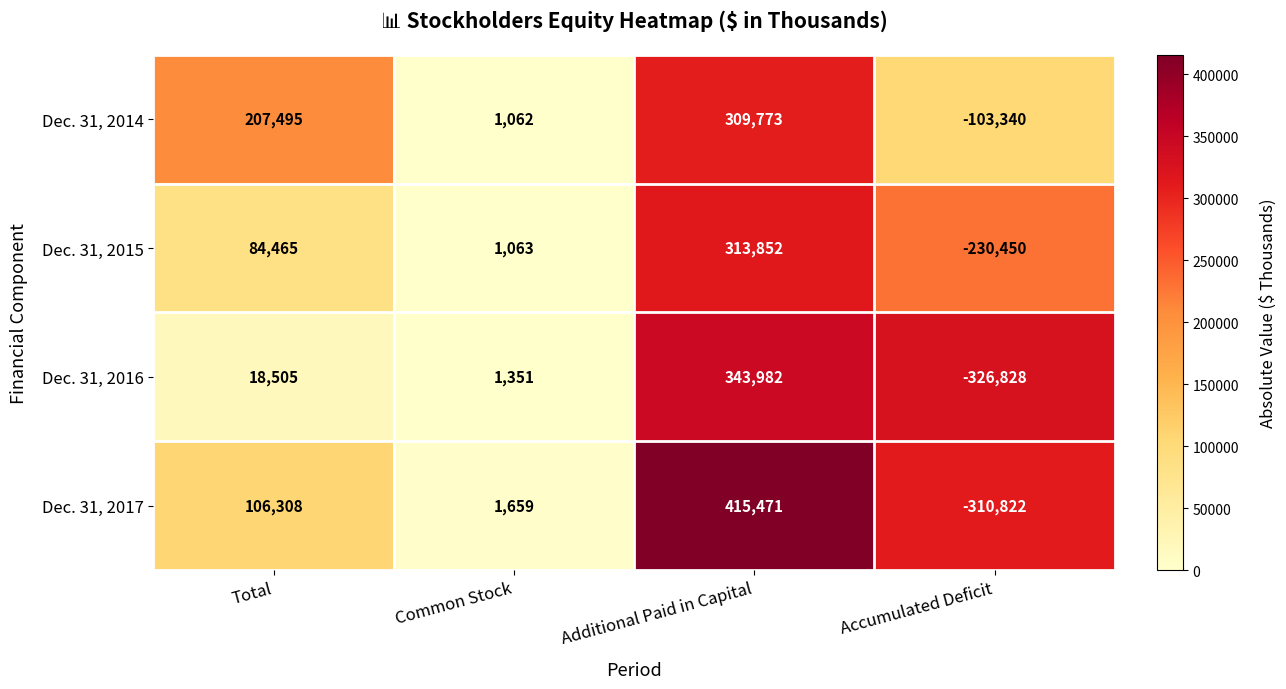

Between Common Stock and Accumulated Deficit, which series saw the biggest shift?

Dec. 31, 2016